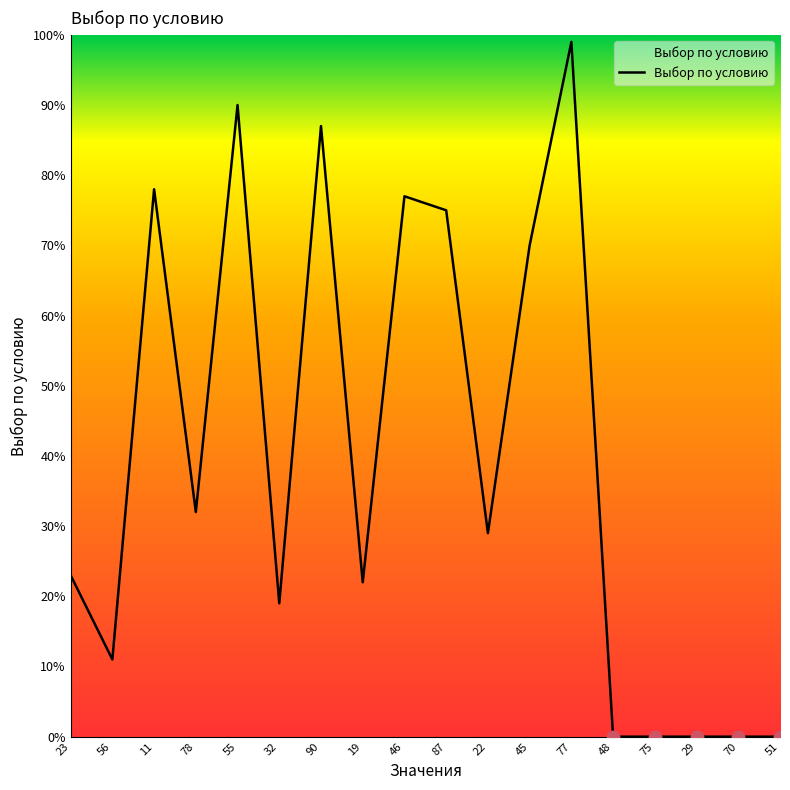

What is the change in value from 22 to 48?

-29